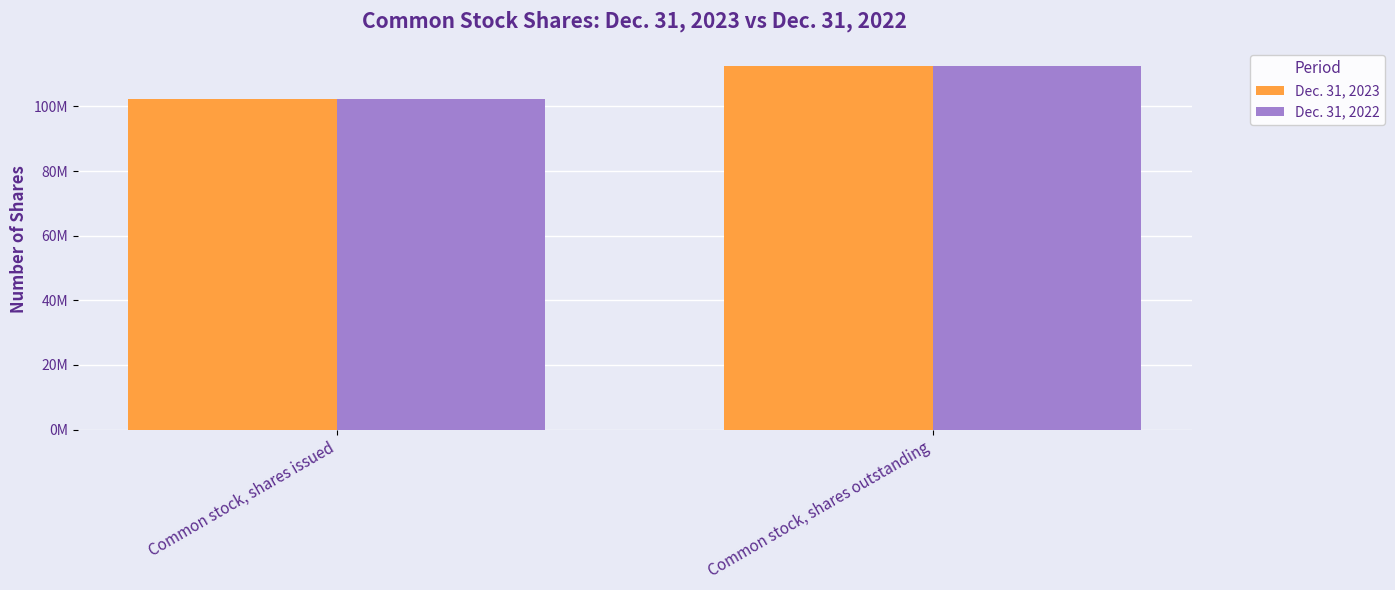

What is the average value of the Dec. 31, 2023 series?

107446130